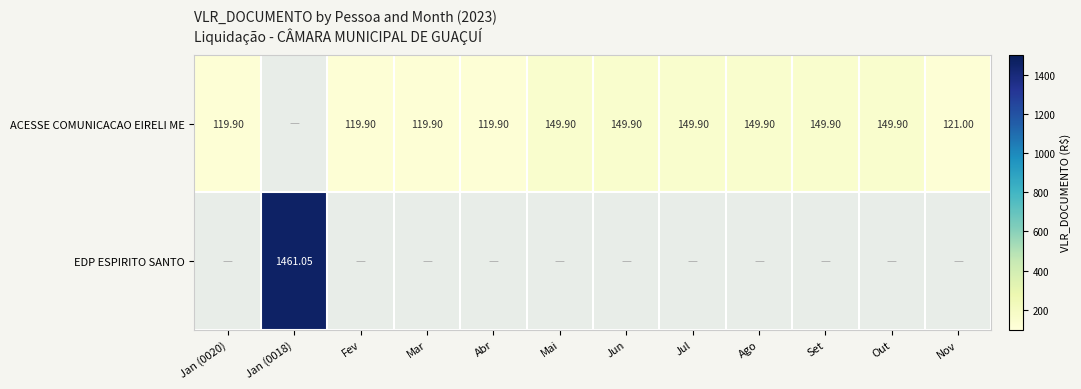

Is the value of EDP ESPIRITO SANTO at Jan (0018) greater than the value of ACESSE COMUNICACAO EIRELI ME at Abr?

Yes